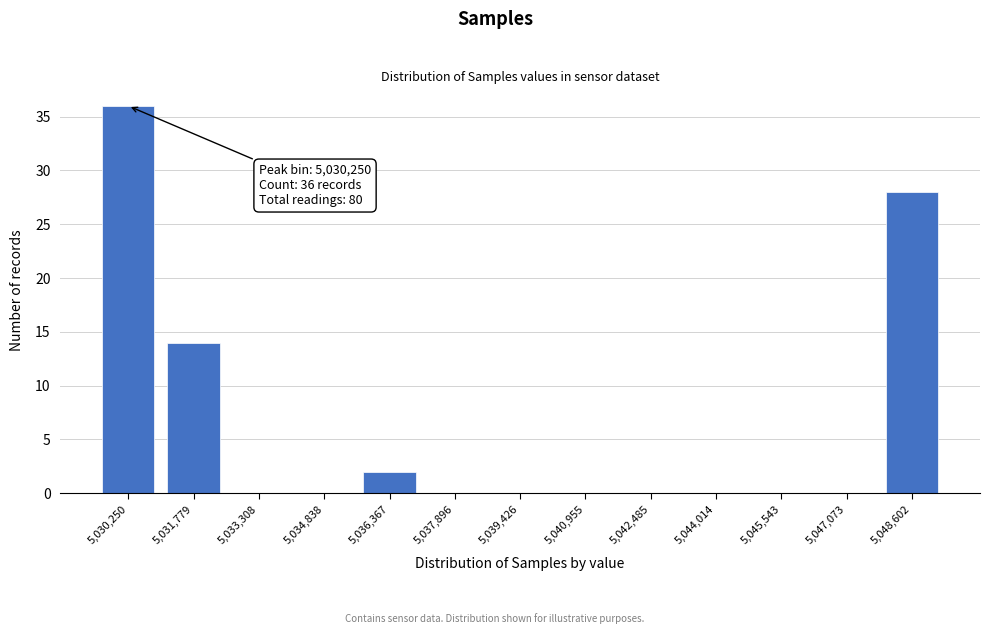

Reading left to right, list all the values displayed in this chart.

5,030,250=36	5,031,779=14	5,033,308=0	5,034,838=0	5,036,367=2	5,037,896=0	5,039,426=0	5,040,955=0	5,042,485=0	5,044,014=0	5,045,543=0	5,047,073=0	5,048,602=28